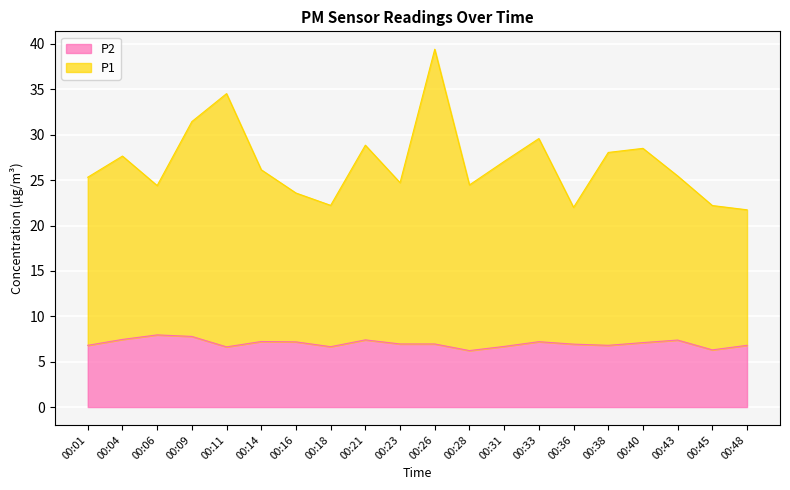

Between 00:14 and 00:38, which series saw the biggest shift?

P1